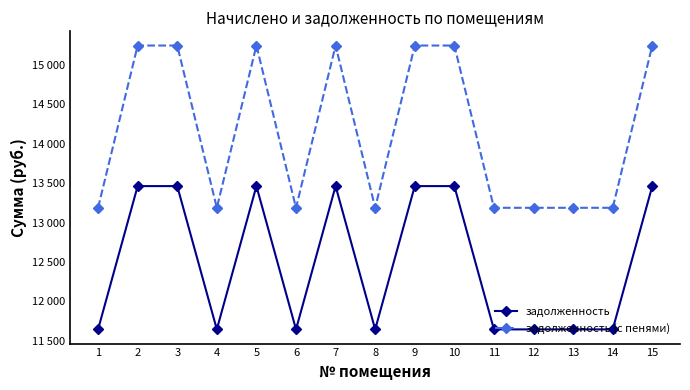

Reading right to left, what are all the values shown in this chart?

задолженность: 13464.0	11645.9	11645.9	11645.9	11645.9	13464.0	13464.0	11645.9	13464.0	11645.9	13464.0	11645.9	13464.0	13464.0	11645.9
задолженность (с пенями): 15247.7	13188.7	13188.7	13188.7	13188.7	15247.7	15247.7	13188.7	15247.7	13188.7	15247.7	13188.7	15247.7	15247.7	13188.7